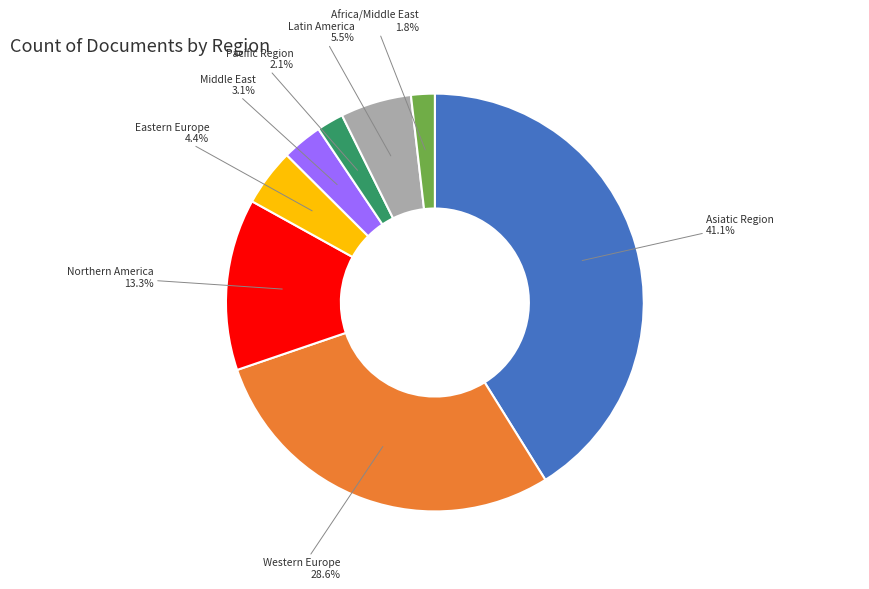

Count the number of slices in the pie.

8